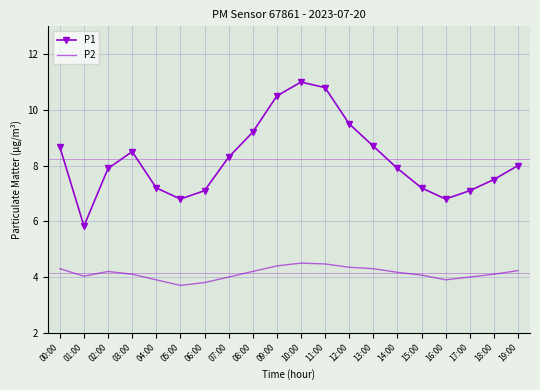

What is the average value of the P2 series?

4.1